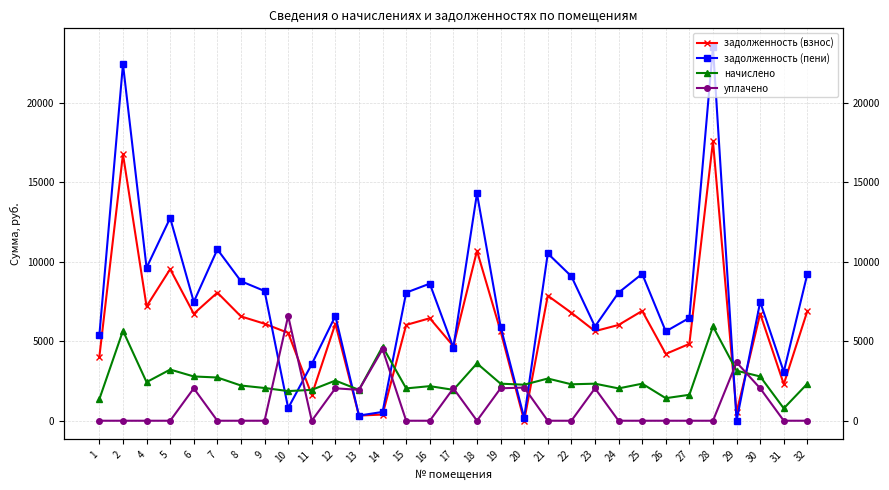

How many interior local peaks does the уплачено series have?

8